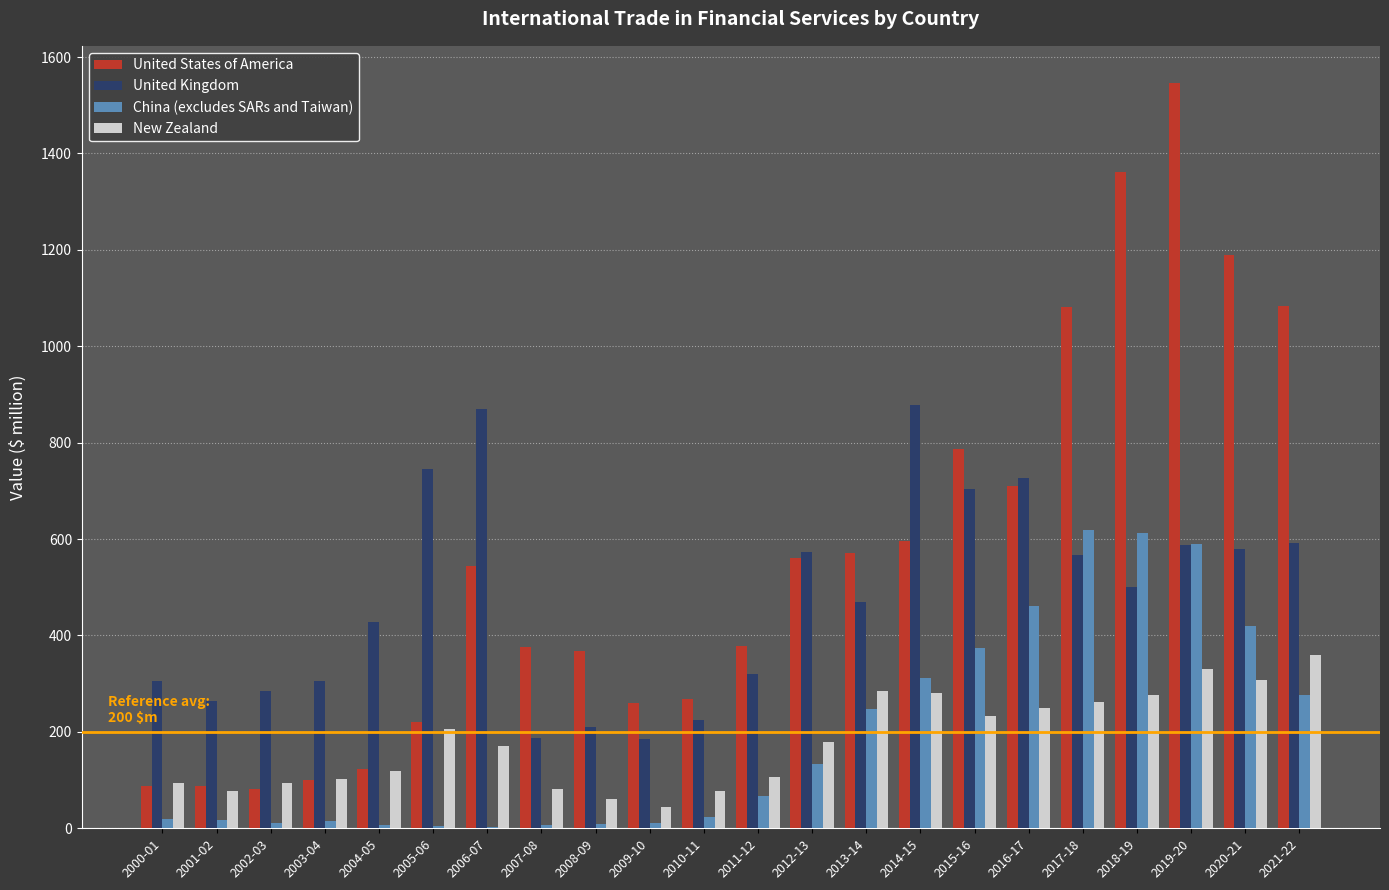

The United States of America series shows 268 at 2010-11. True or false?

True